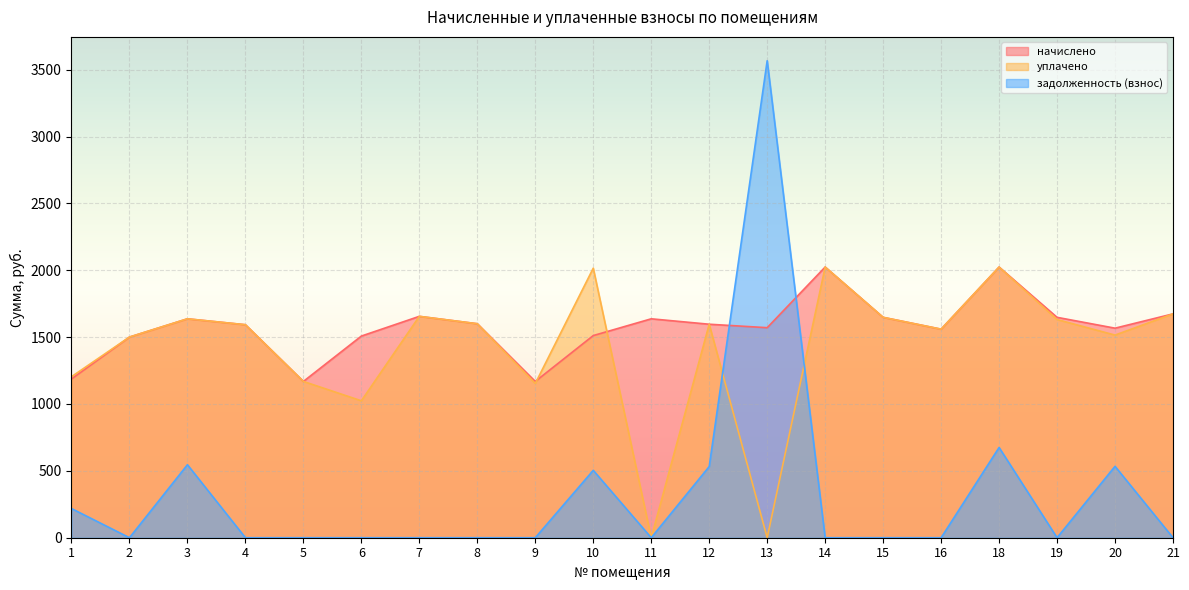

How many values in the начислено series exceed 1596?

10